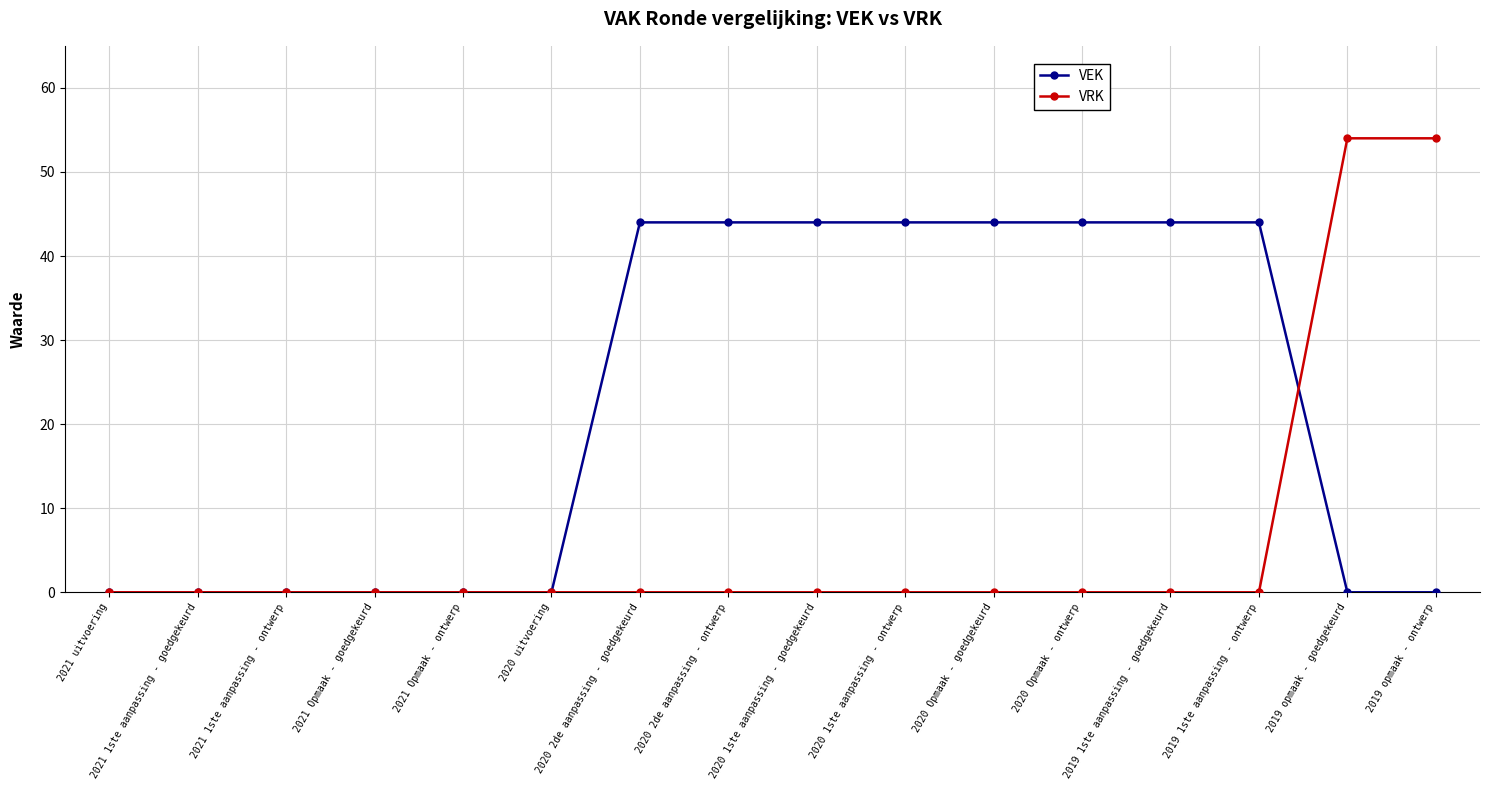

Reading left to right, what are all the values shown in this chart?

VEK: 2021 uitvoering=0	2021 1ste aanpassing - goedgekeurd=0	2021 1ste aanpassing - ontwerp=0	2021 Opmaak - goedgekeurd=0	2021 Opmaak - ontwerp=0	2020 uitvoering=0	2020 2de aanpassing - goedgekeurd=44	2020 2de aanpassing - ontwerp=44	2020 1ste aanpassing - goedgekeurd=44	2020 1ste aanpassing - ontwerp=44	2020 Opmaak - goedgekeurd=44	2020 Opmaak - ontwerp=44	2019 1ste aanpassing - goedgekeurd=44	2019 1ste aanpassing - ontwerp=44	2019 opmaak - goedgekeurd=0	2019 opmaak - ontwerp=0
VRK: 2021 uitvoering=0	2021 1ste aanpassing - goedgekeurd=0	2021 1ste aanpassing - ontwerp=0	2021 Opmaak - goedgekeurd=0	2021 Opmaak - ontwerp=0	2020 uitvoering=0	2020 2de aanpassing - goedgekeurd=0	2020 2de aanpassing - ontwerp=0	2020 1ste aanpassing - goedgekeurd=0	2020 1ste aanpassing - ontwerp=0	2020 Opmaak - goedgekeurd=0	2020 Opmaak - ontwerp=0	2019 1ste aanpassing - goedgekeurd=0	2019 1ste aanpassing - ontwerp=0	2019 opmaak - goedgekeurd=54	2019 opmaak - ontwerp=54